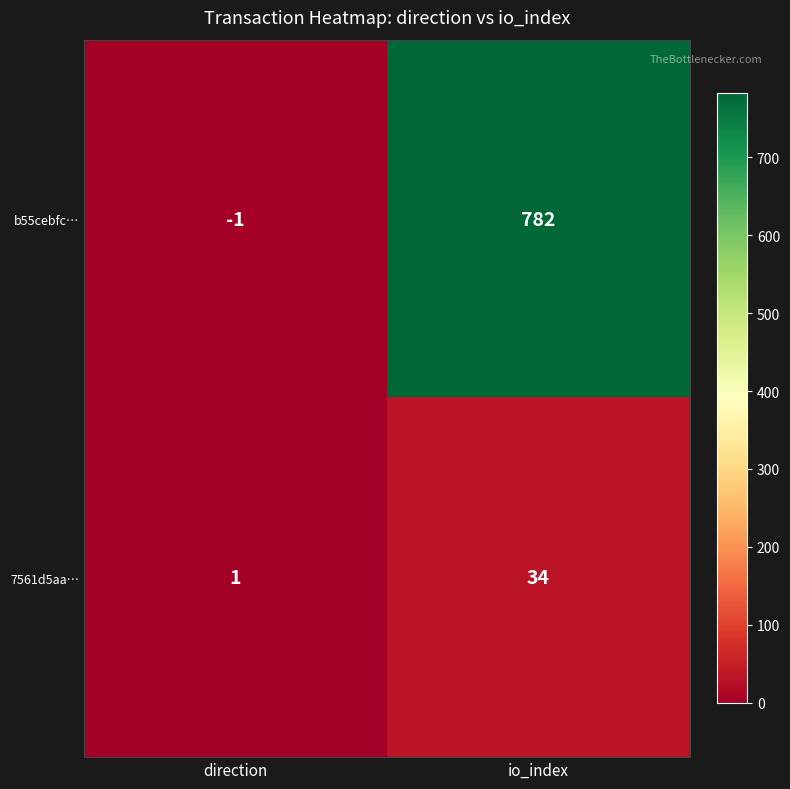

Which series has the largest range (max minus min)?

b55cebfc…